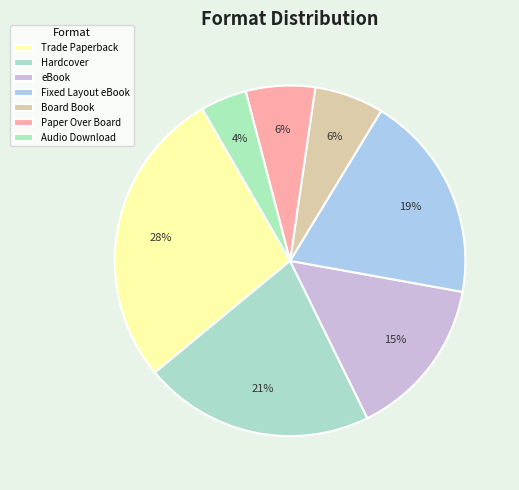

What is the ratio of the value at Board Book to the value at Trade Paperback?

0.2